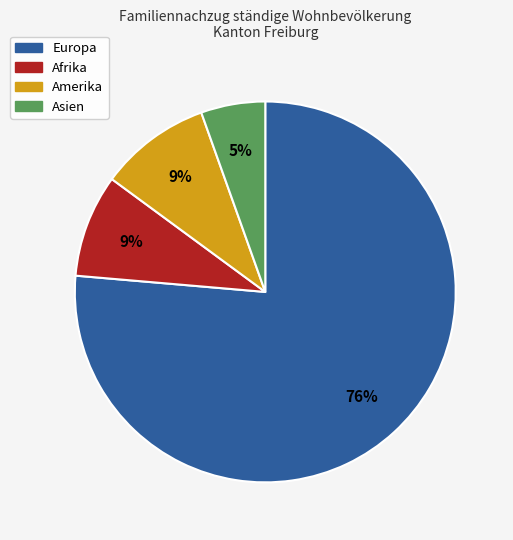

How many slices are in this pie chart?

4